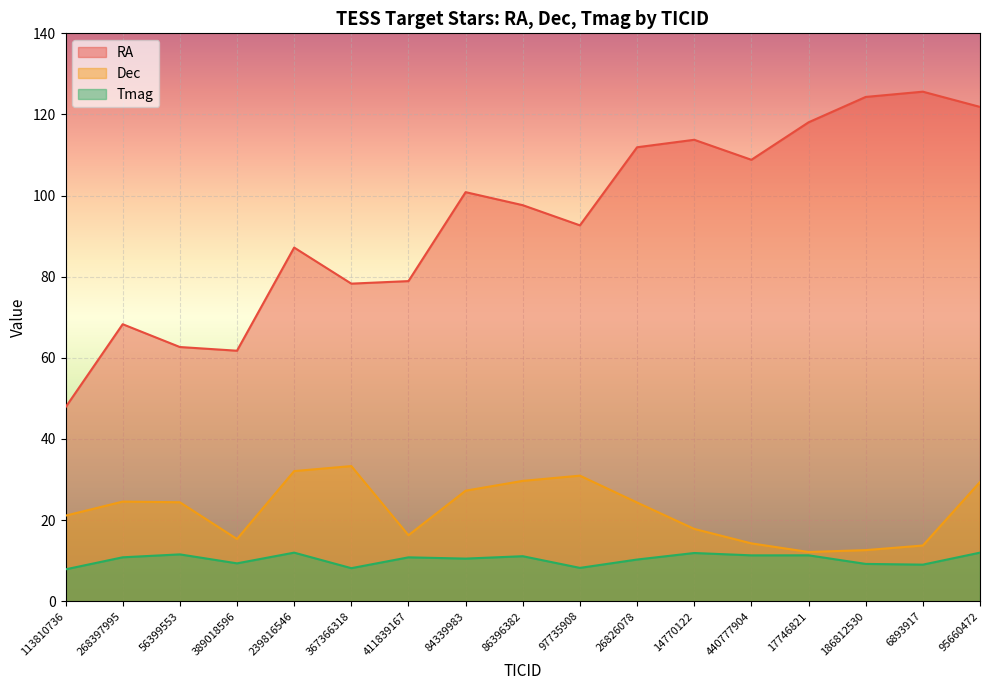

What is the value of the Dec point at the 10th from the left?

31.0